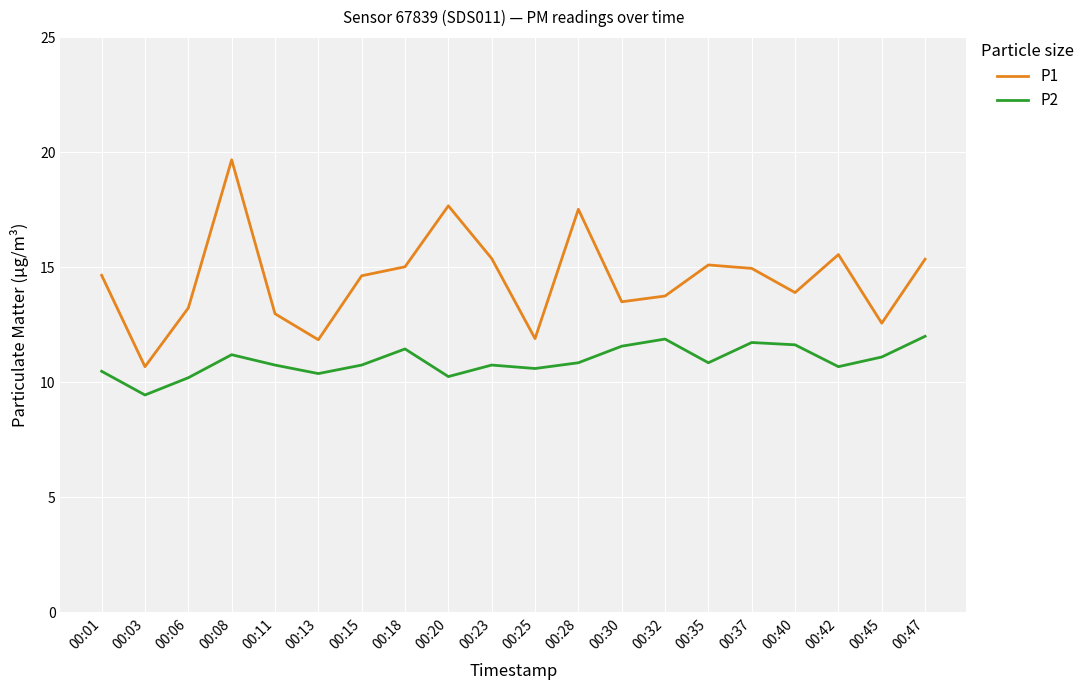

Rank the series by their average value, from lowest to highest.

P2, P1